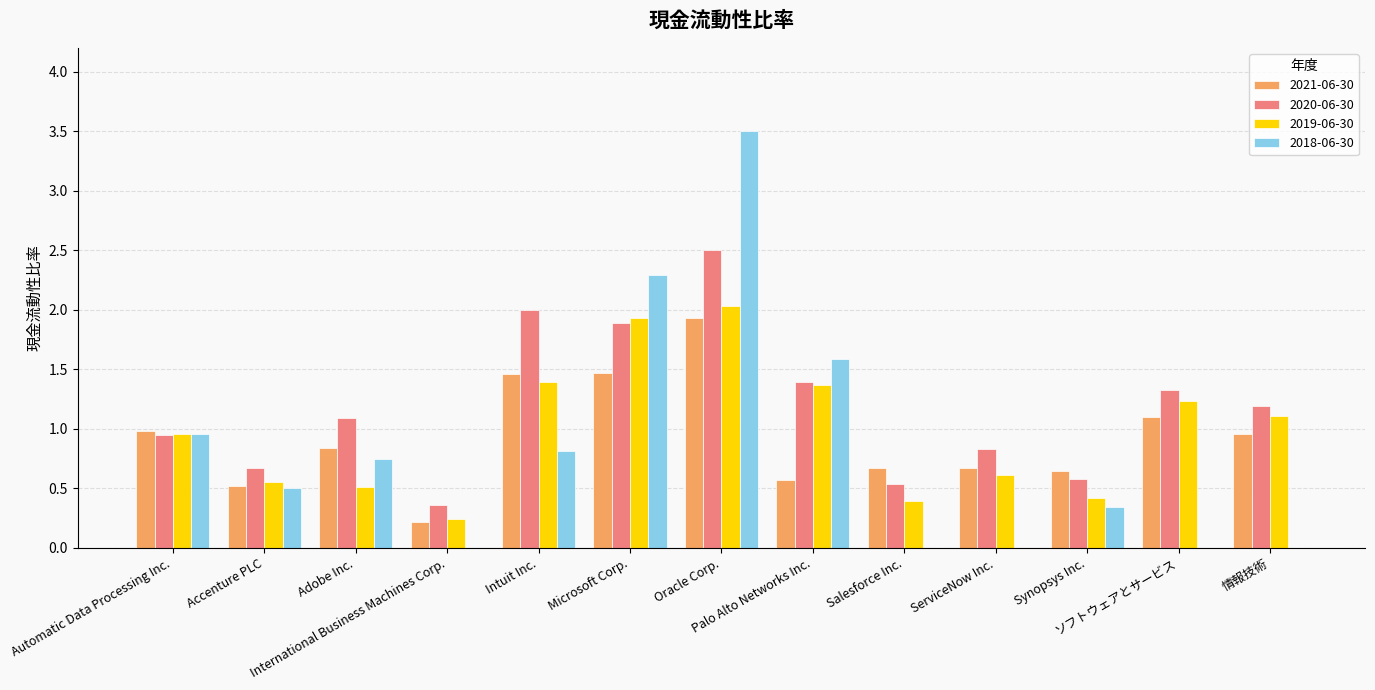

What is the maximum value shown in the chart?

3.5